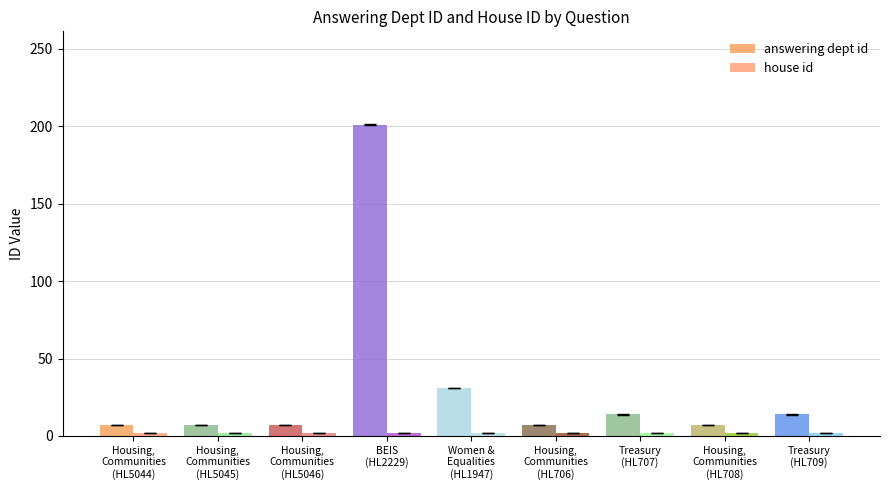

How many data points does each series have?

9